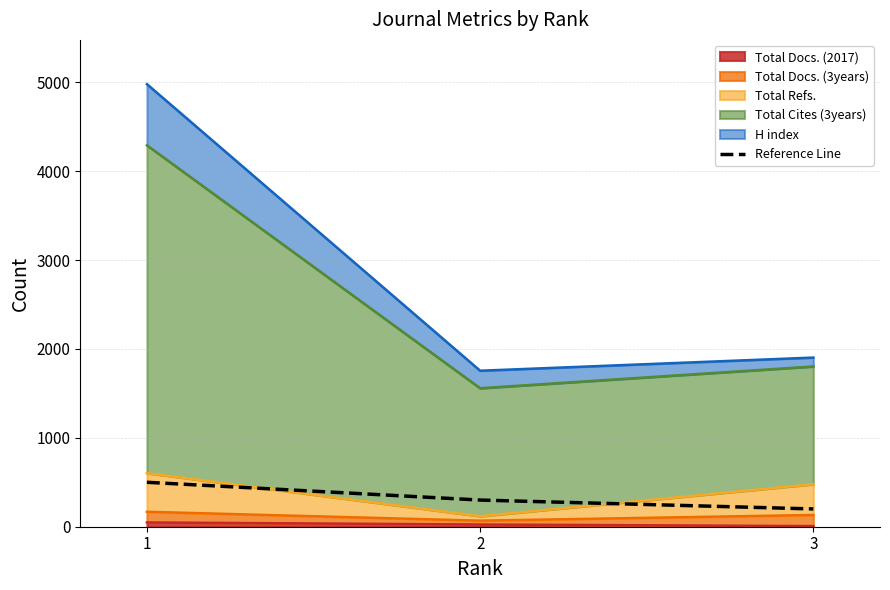

At which label does the data first exceed 300?

1